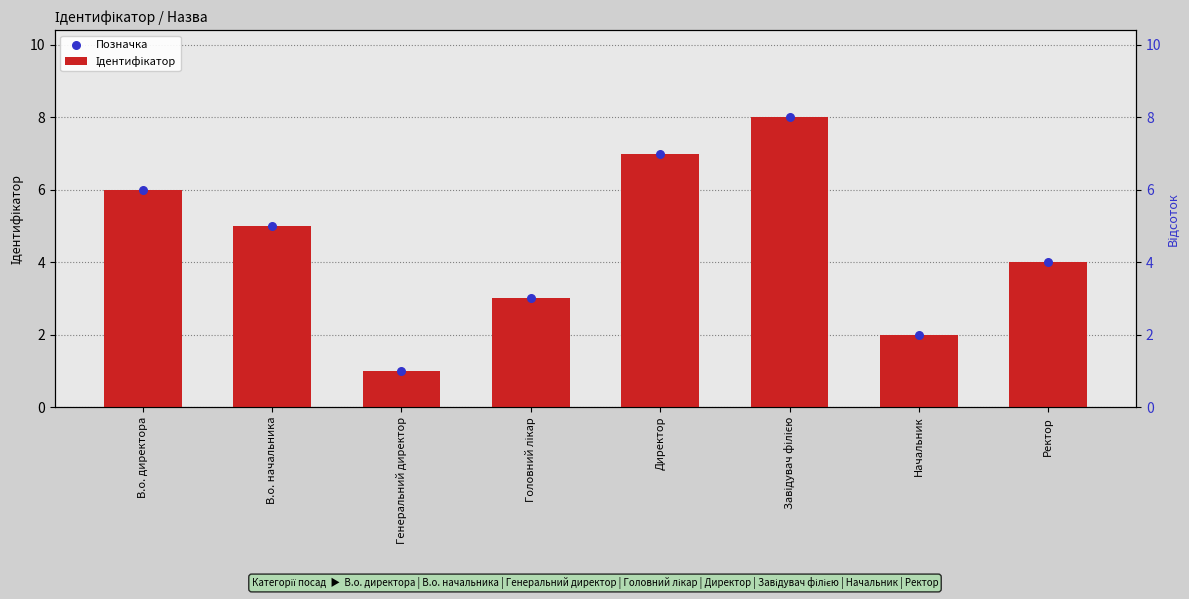

Which series has the largest total across all categories?

Ідентифікатор